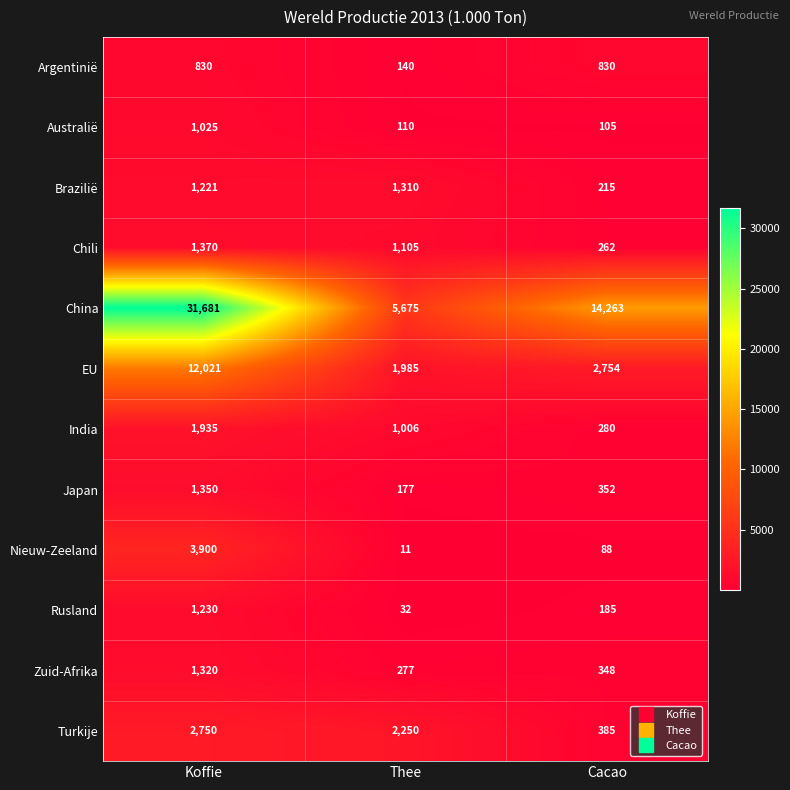

Count the China values in the range 5675 to 31681.

3